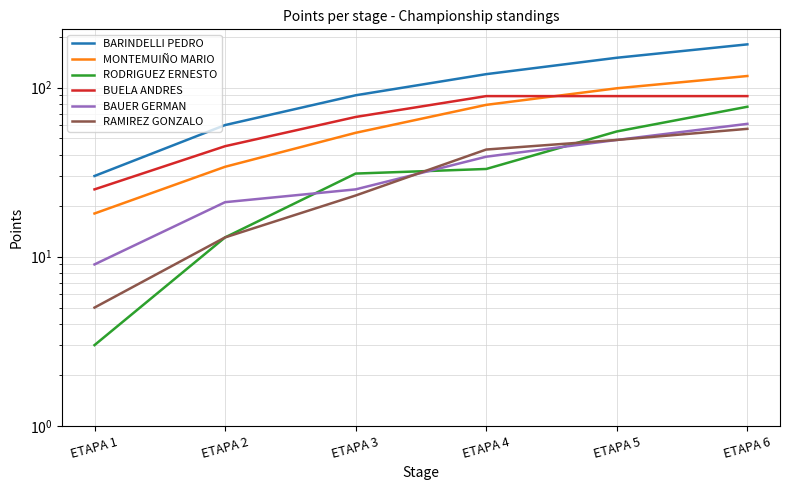

At how many categories does at least one series exceed 61?

4